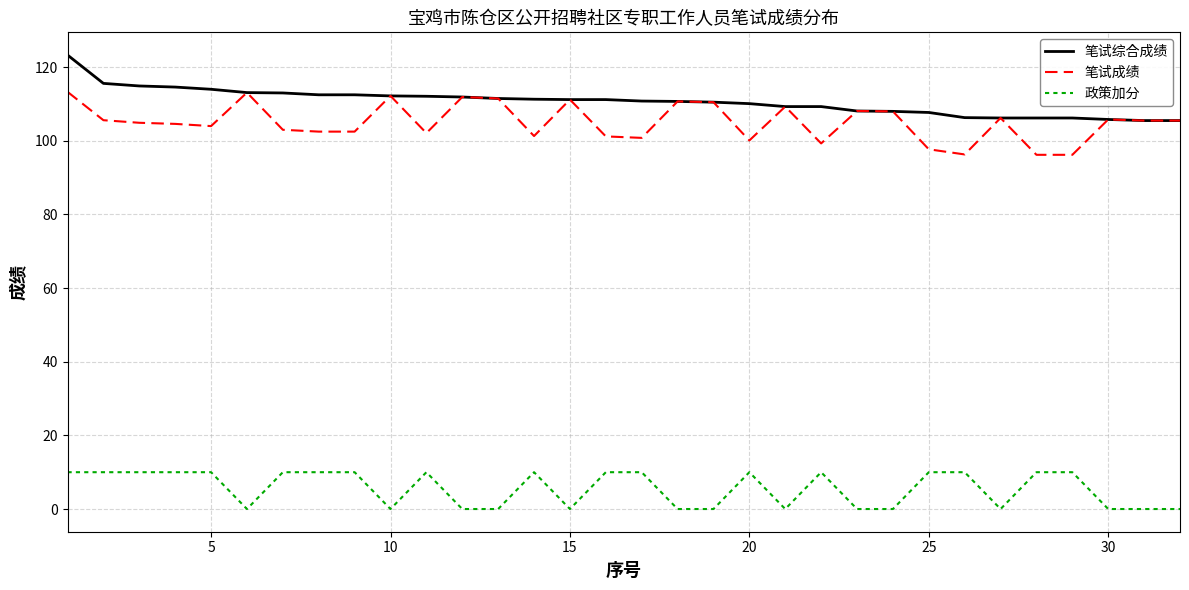

Which series has the largest total across all categories?

笔试综合成绩